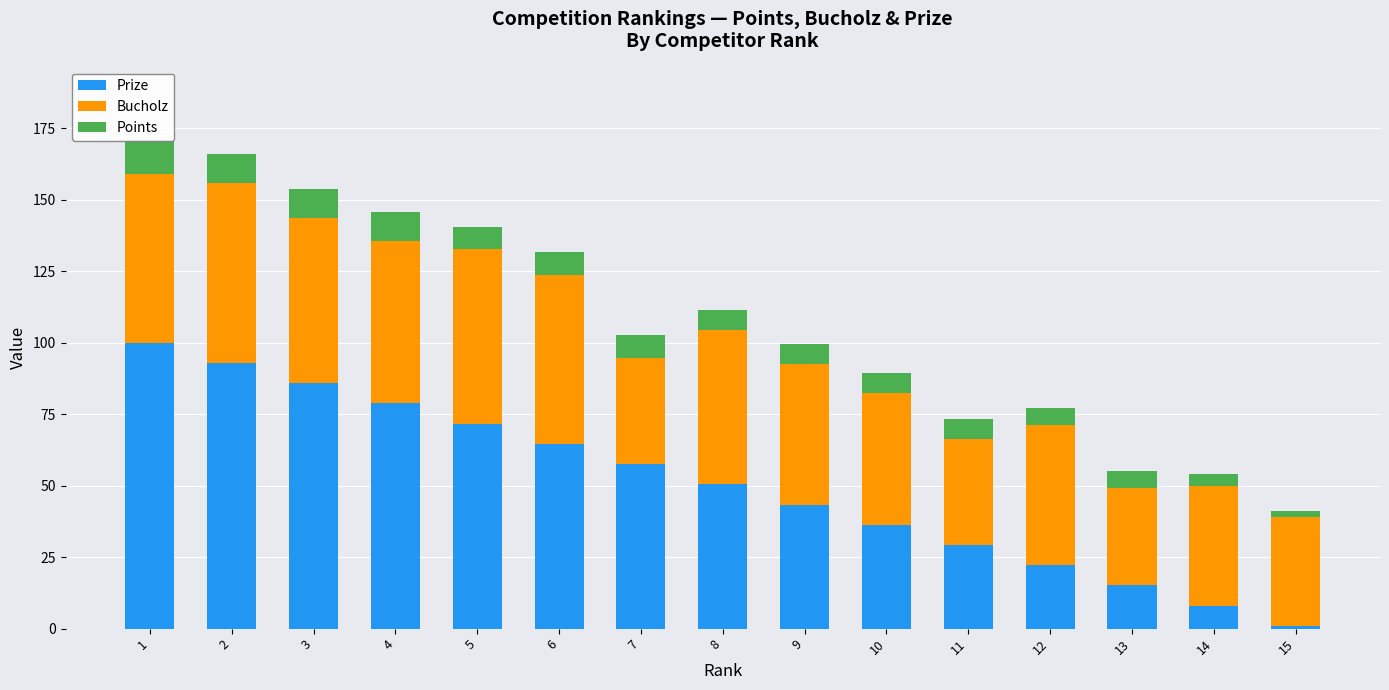

What is the spread (max minus min) of values at 9?

42.0